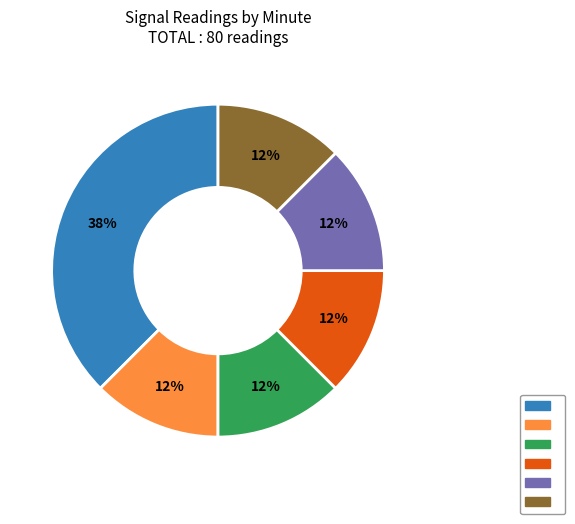

How many segments does this pie chart have?

6